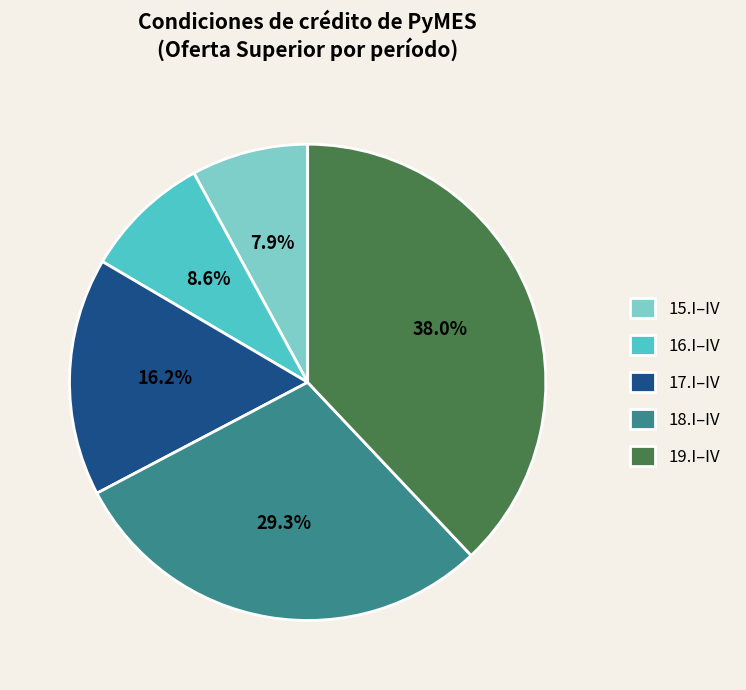

What portion of the pie excludes 18.I–IV?

70.7%